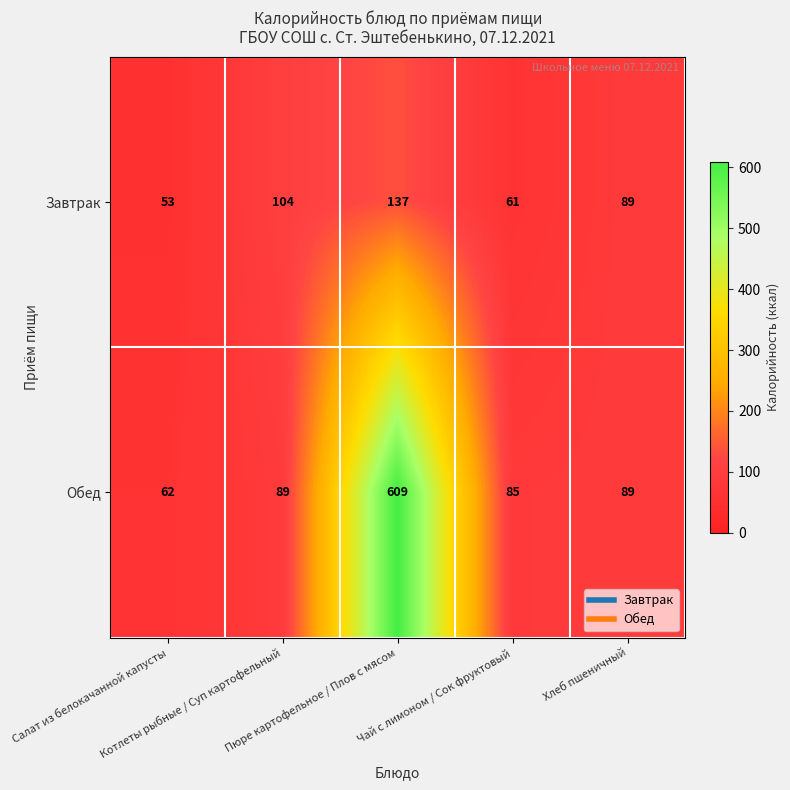

What is the average value of the Обед series?

187